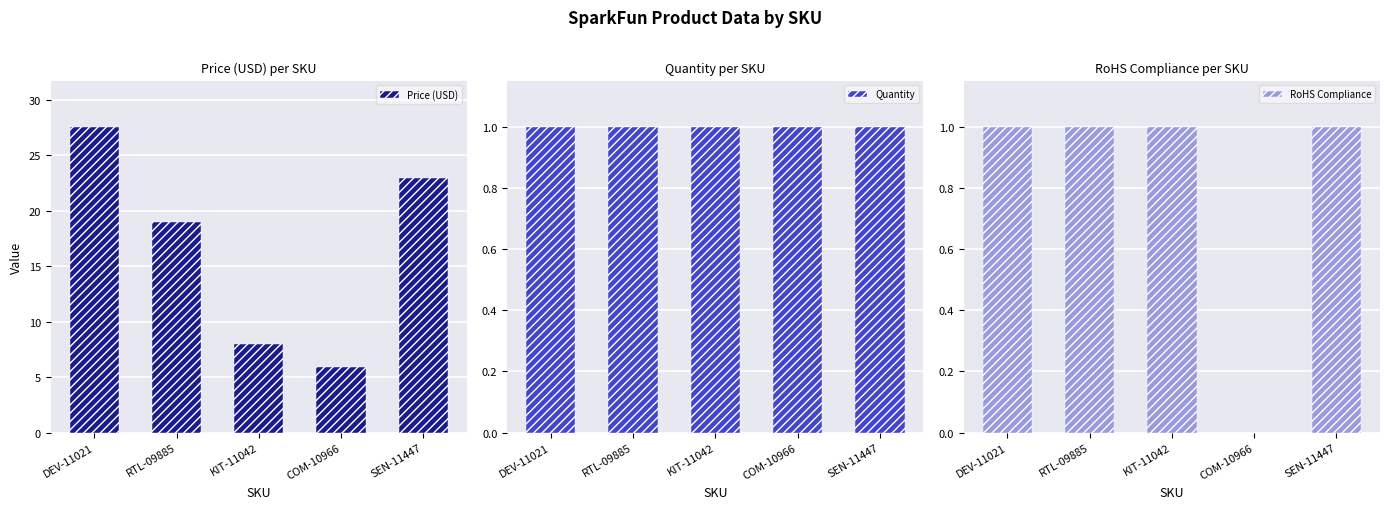

What is the maximum value for RoHS Compliance?

1